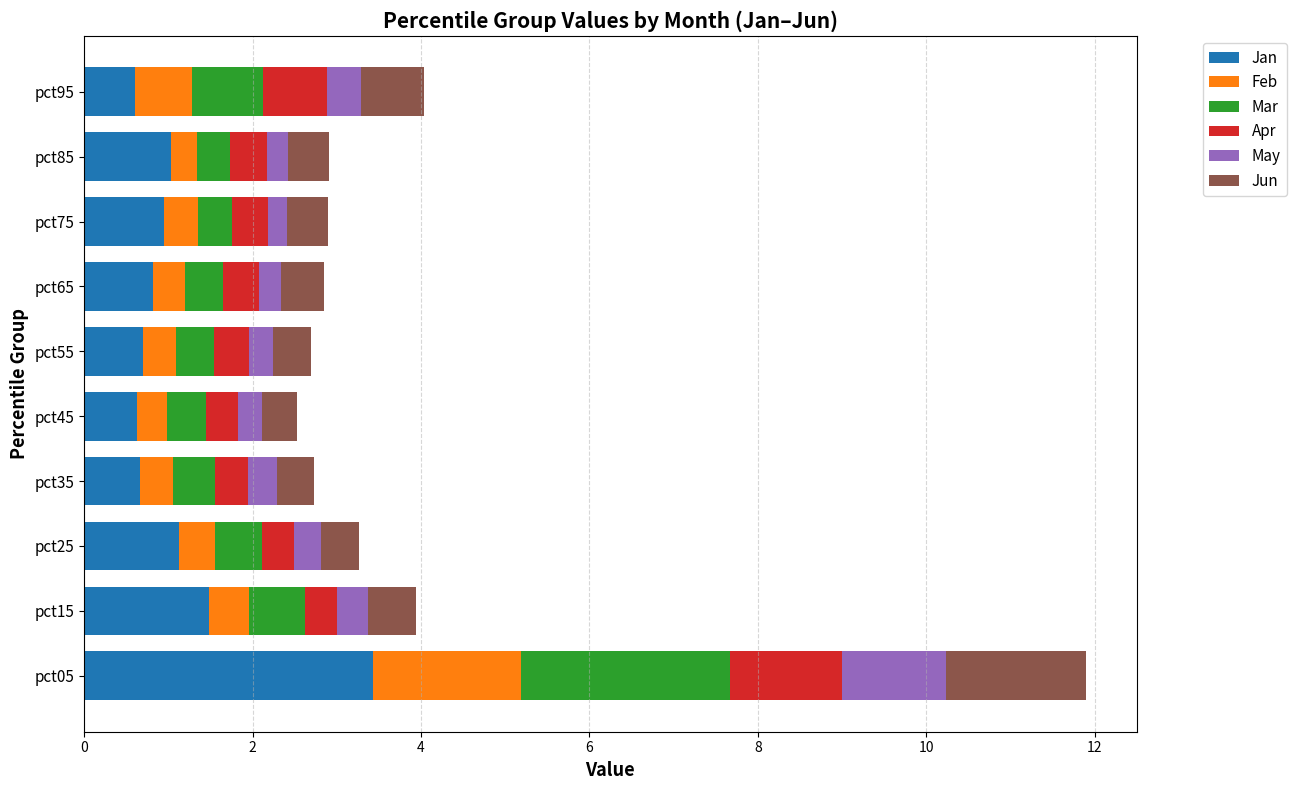

What is the minimum value for Jan?

0.6